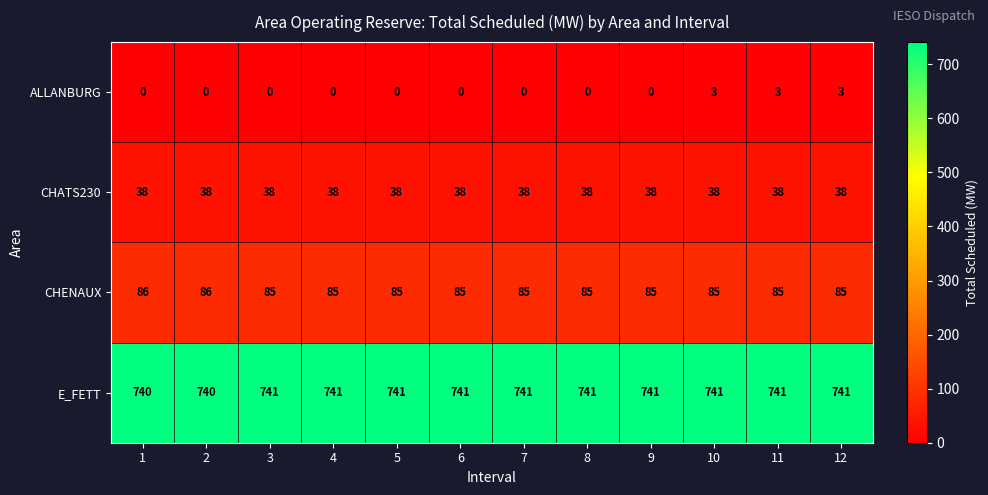

What is the sum of the E_FETT values at 11 and 4?

1482